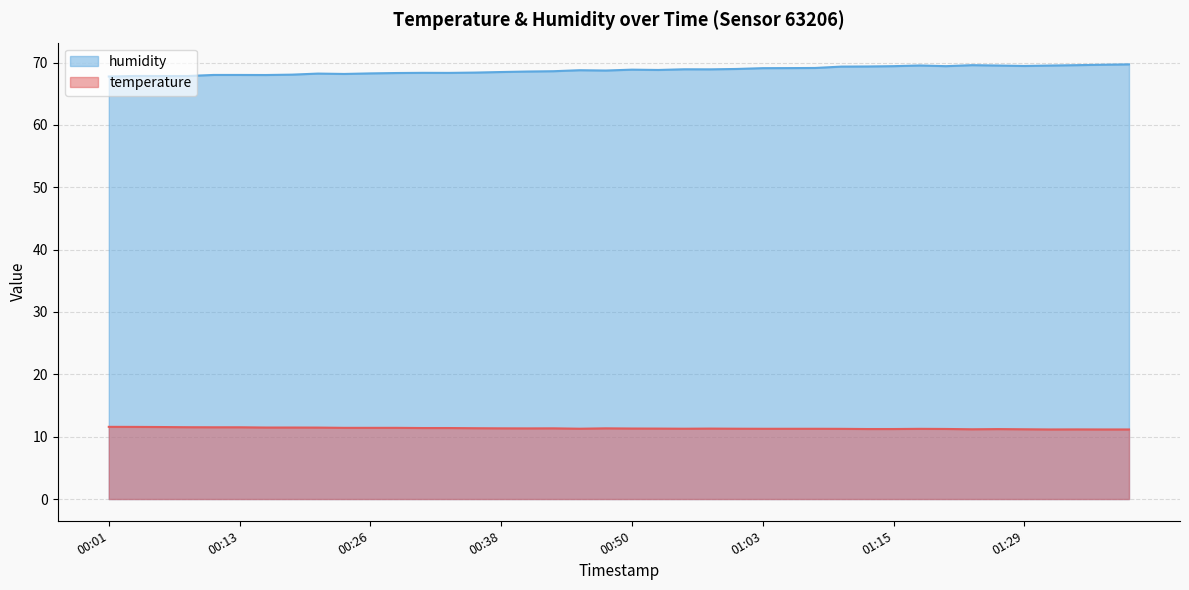

Rank the series at 01:26 from highest to lowest value.

humidity, temperature